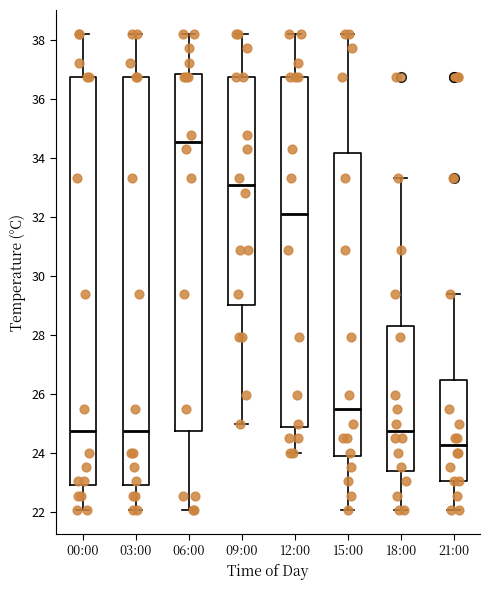

Where is the lower edge of the box for 15:00 on the y-axis? The values are not printed on the chart, so give them approximately, as read against the axis.

23.8